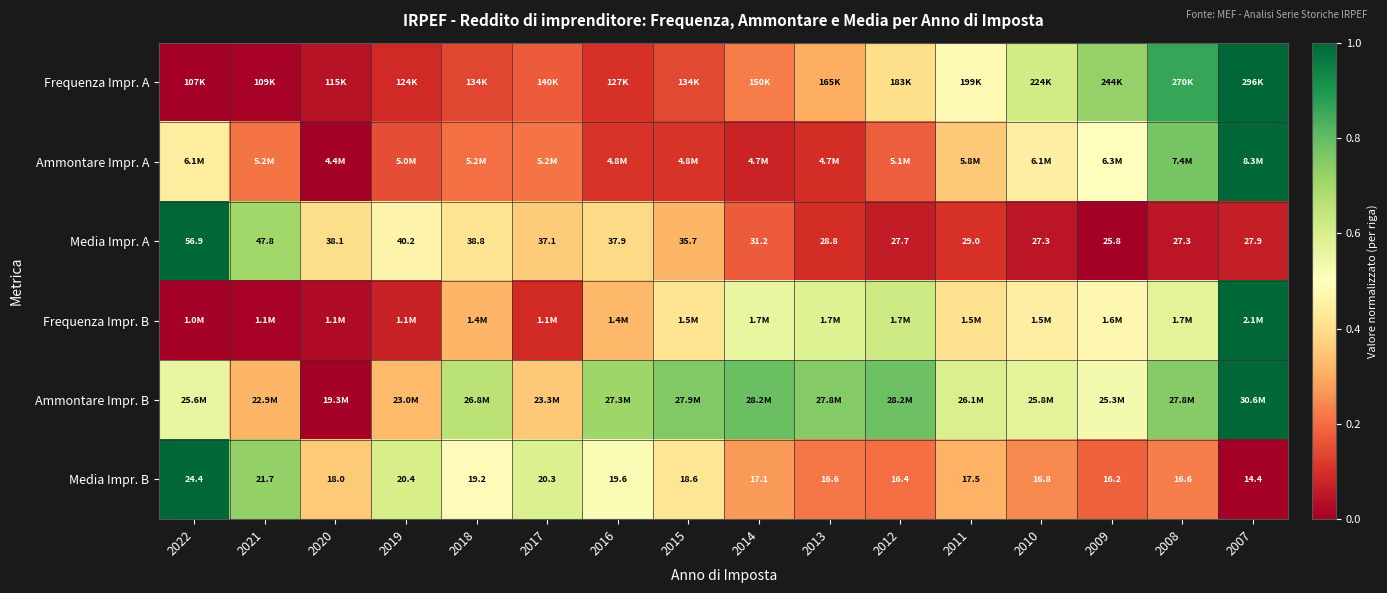

The value of Ammontare Impr. A at 2022 is 0.4. True or false?

True